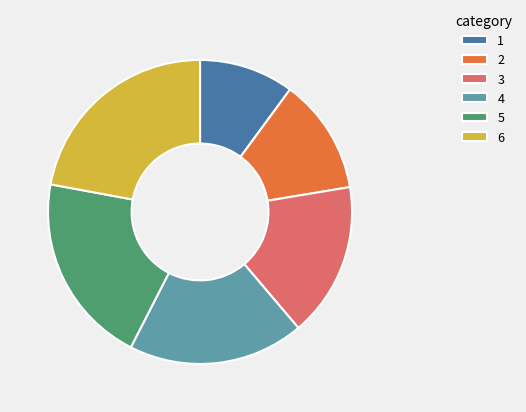

The 1 slice represents 10% of the pie. True or false?

True